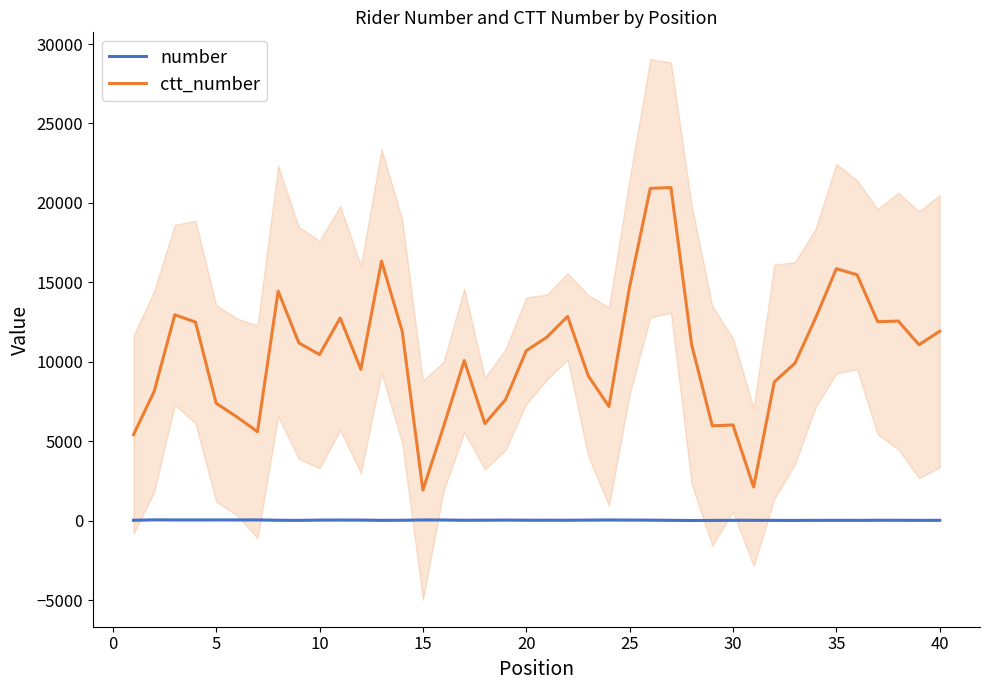

What is the smallest value displayed?

8.0